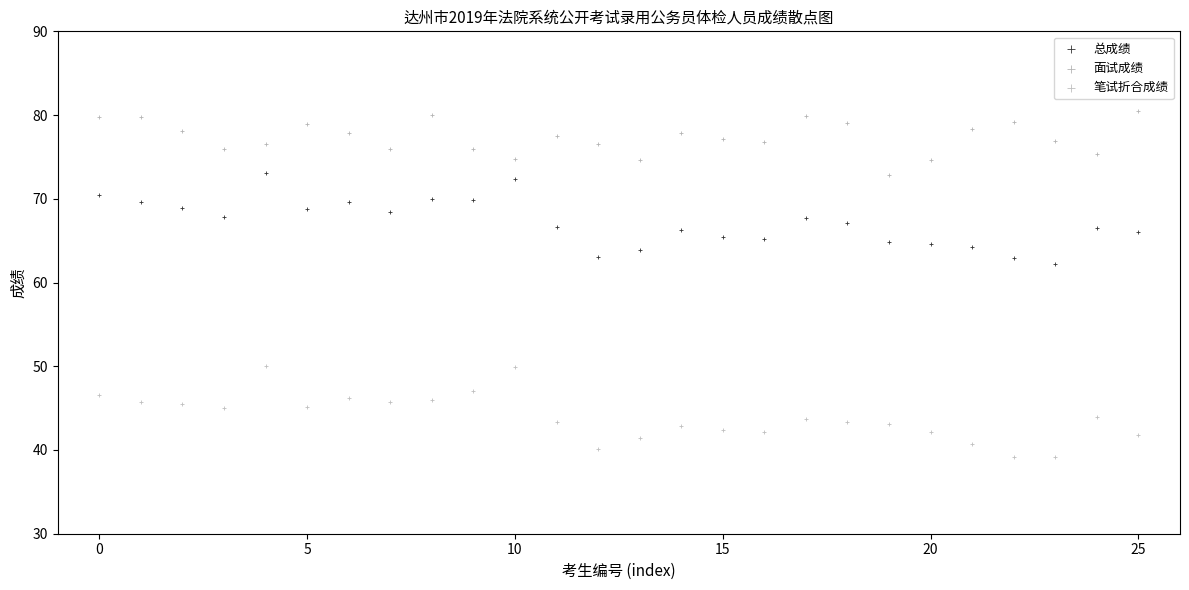

What are all the series names shown in the legend?

总成绩, 面试成绩, 笔试折合成绩